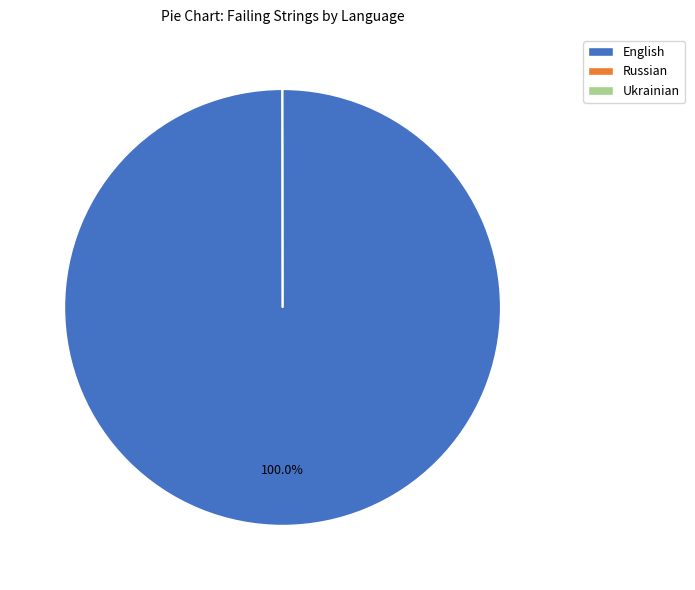

Is there any slice that represents more than half of the pie?

Yes